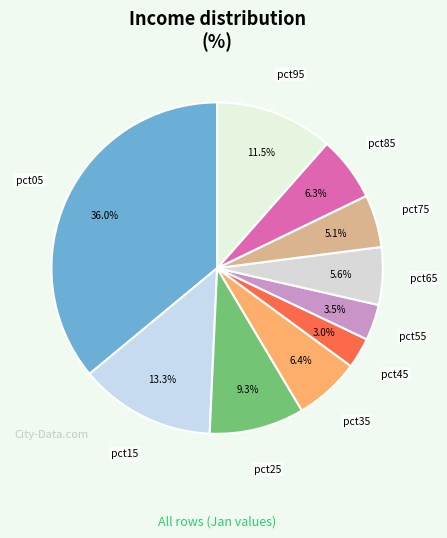

Combined, do pct45 and pct15 account for over 50%?

No